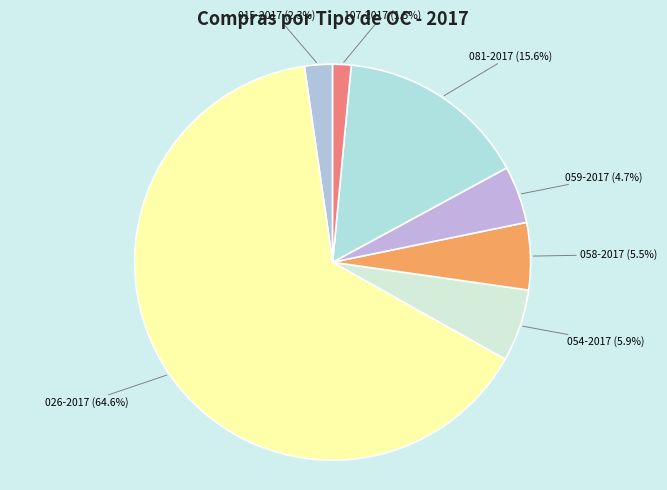

True or false: 107-2017 accounts for 9% of the total.

False